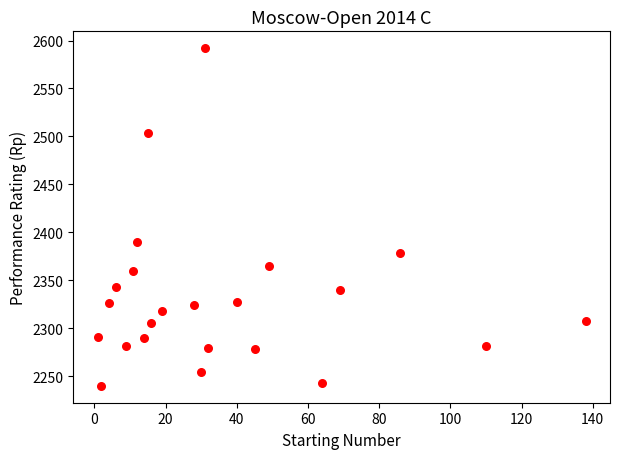

What Y value in the scatter plot is closest to 2416?

2390